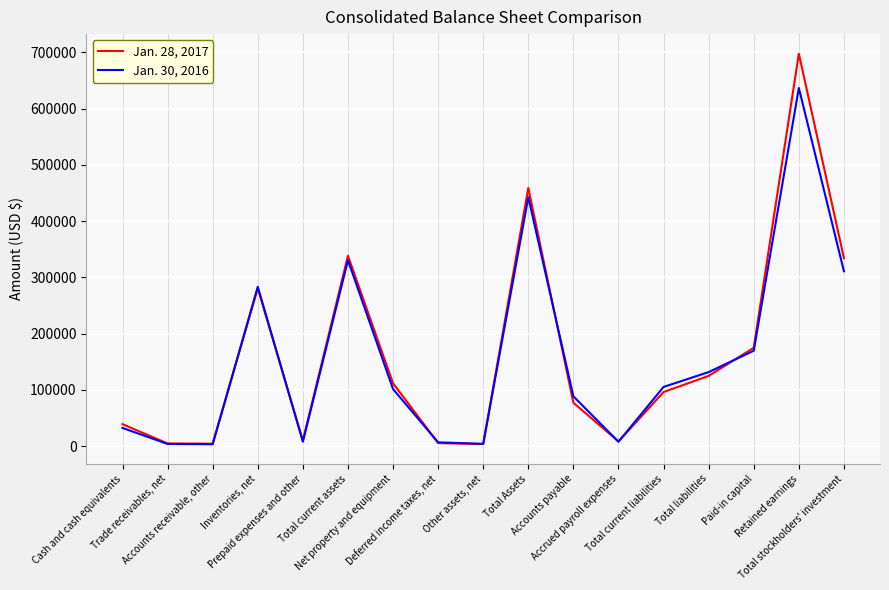

List the series in order of their peak value, lowest first.

Jan. 30, 2016, Jan. 28, 2017